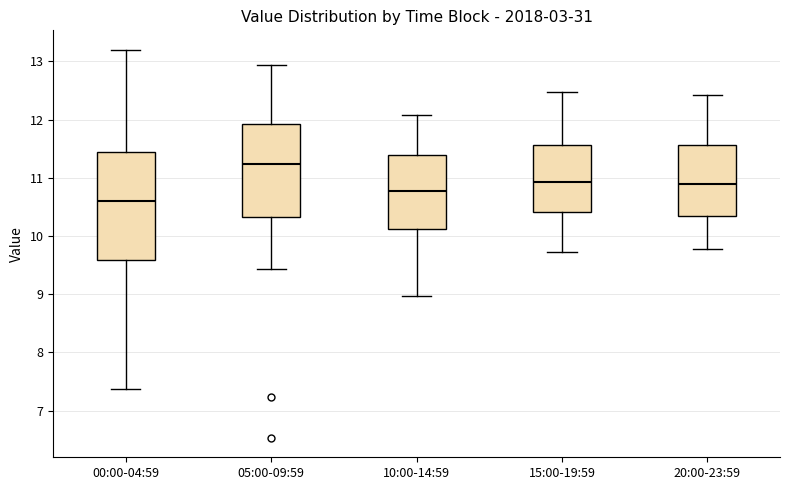

Where is the lower edge of the box for 15:00-19:59 on the y-axis? The values are not printed on the chart, so give them approximately, as read against the axis.

10.4